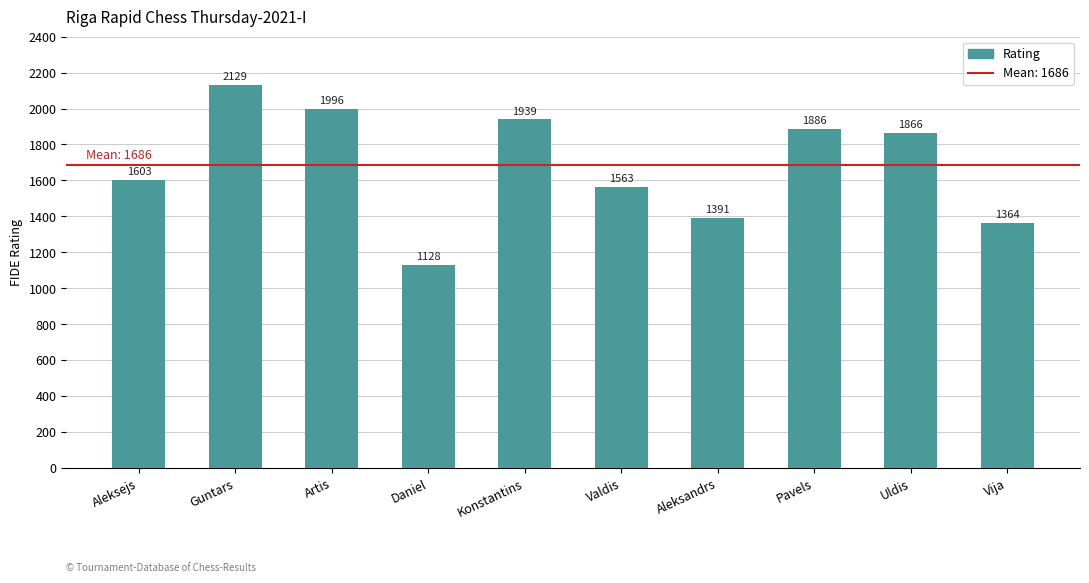

What is the approximate value at Guntars, to the nearest 10?

2130